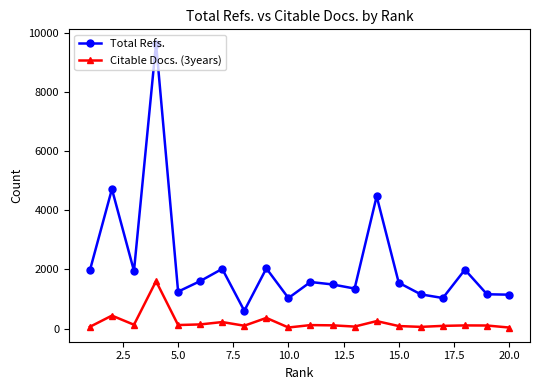

How many values in the Citable Docs. (3years) series are below 111?

10